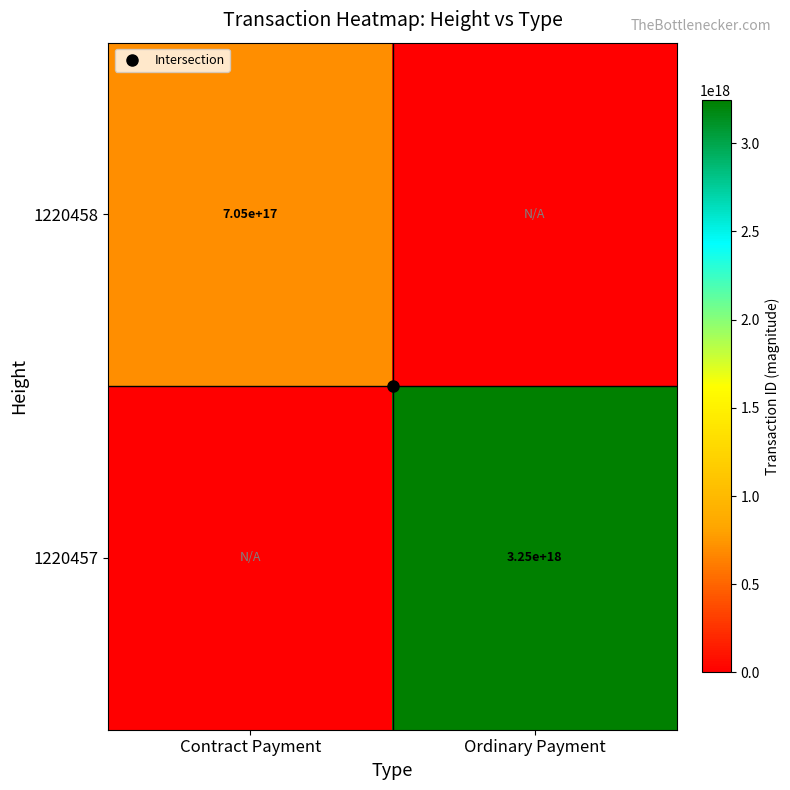

The value of 1220457 at Contract Payment is 0. True or false?

True